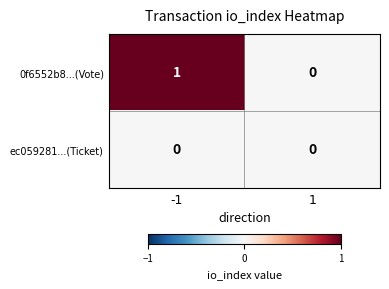

Reading left to right, what are all the values shown in this chart?

0f6552b8...(Vote): 1	0
ec059281...(Ticket): 0	0